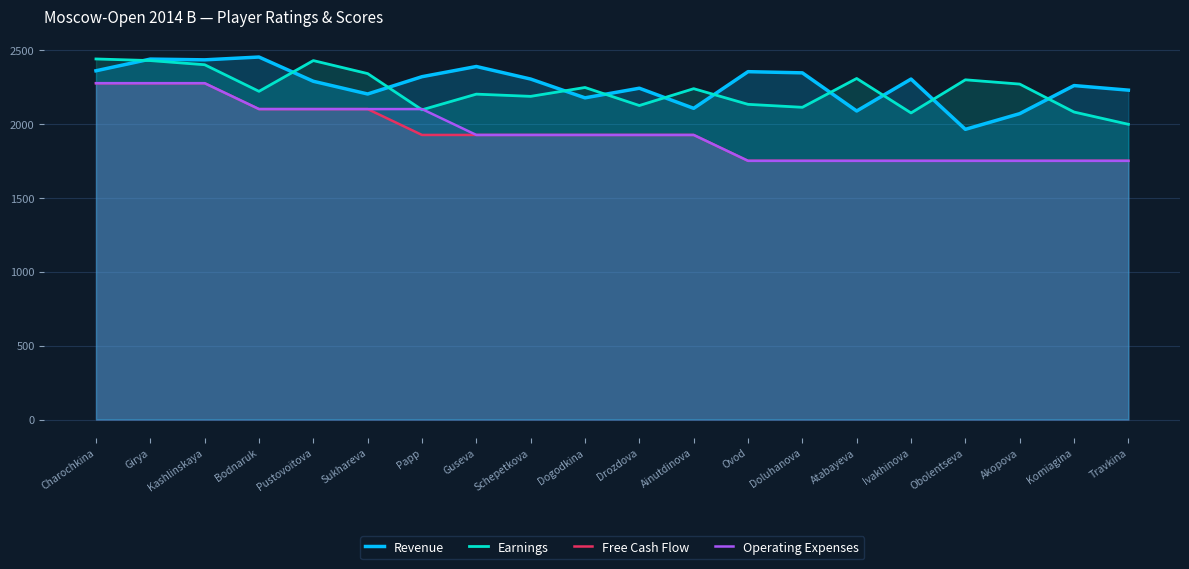

Reading left to right, extract all data points from this chart.

Revenue: Charochkina=2359	Girya=2438	Kashlinskaya=2433	Bodnaruk=2452	Pustovoitova=2288	Sukhareva=2202	Papp=2319	Guseva=2388	Schepetkova=2303	Dogodkina=2176	Drozdova=2241	Ainutdinova=2105	Ovod=2353	Doluhanova=2345	Atabayeva=2087	Ivakhinova=2303	Obolentseva=1963	Akopova=2069	Komiagina=2259	Travkina=2228
Earnings: Charochkina=2439	Girya=2428	Kashlinskaya=2400	Bodnaruk=2220	Pustovoitova=2428	Sukhareva=2340	Papp=2095	Guseva=2201	Schepetkova=2186	Dogodkina=2246	Drozdova=2124	Ainutdinova=2238	Ovod=2132	Doluhanova=2112	Atabayeva=2307	Ivakhinova=2074	Obolentseva=2298	Akopova=2269	Komiagina=2080	Travkina=1997
Free Cash Flow: Charochkina=2275	Girya=2275	Kashlinskaya=2275	Bodnaruk=2100	Pustovoitova=2100	Sukhareva=2100	Papp=1925	Guseva=1925	Schepetkova=1925	Dogodkina=1925	Drozdova=1925	Ainutdinova=1925	Ovod=1750	Doluhanova=1750	Atabayeva=1750	Ivakhinova=1750	Obolentseva=1750	Akopova=1750	Komiagina=1750	Travkina=1750
Operating Expenses: Charochkina=2275	Girya=2275	Kashlinskaya=2275	Bodnaruk=2100	Pustovoitova=2100	Sukhareva=2100	Papp=2100	Guseva=1925	Schepetkova=1925	Dogodkina=1925	Drozdova=1925	Ainutdinova=1925	Ovod=1750	Doluhanova=1750	Atabayeva=1750	Ivakhinova=1750	Obolentseva=1750	Akopova=1750	Komiagina=1750	Travkina=1750